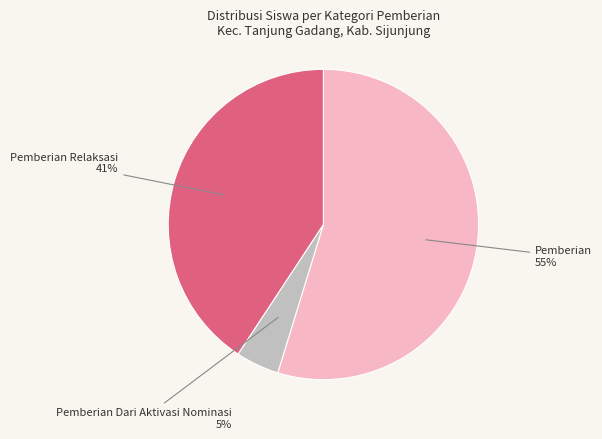

To the nearest percent, what is the average slice percentage?

33%